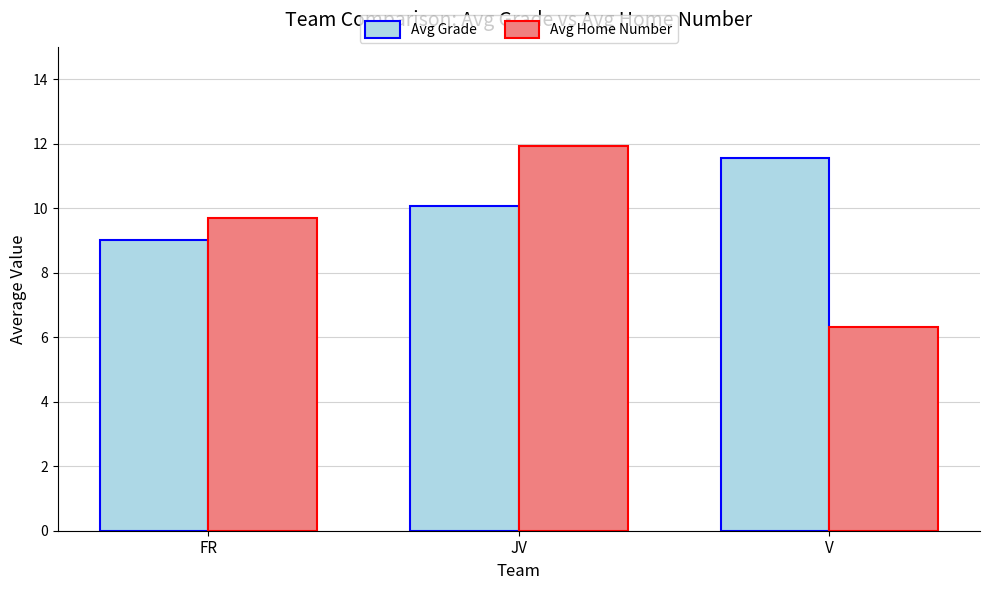

Which series has the widest spread of values?

Avg Home Number